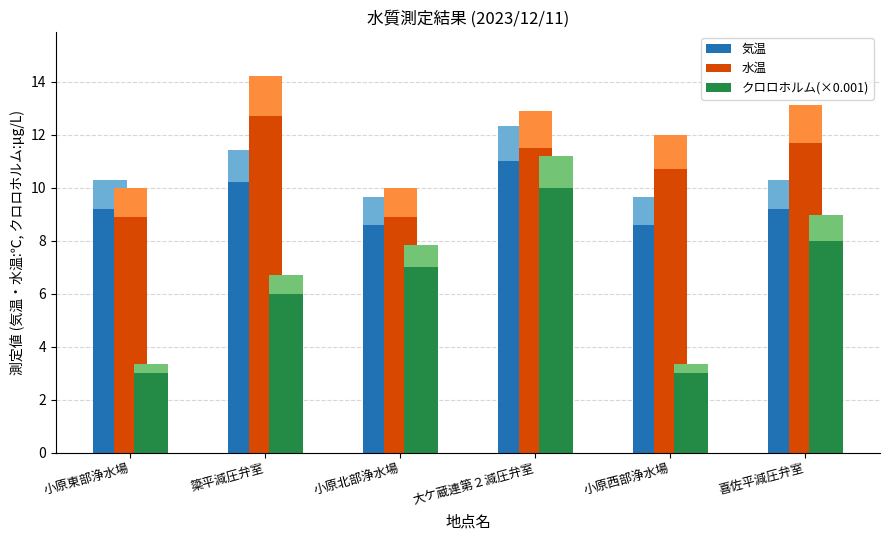

Which series has the largest range (max minus min)?

クロロホルム(×0.001)